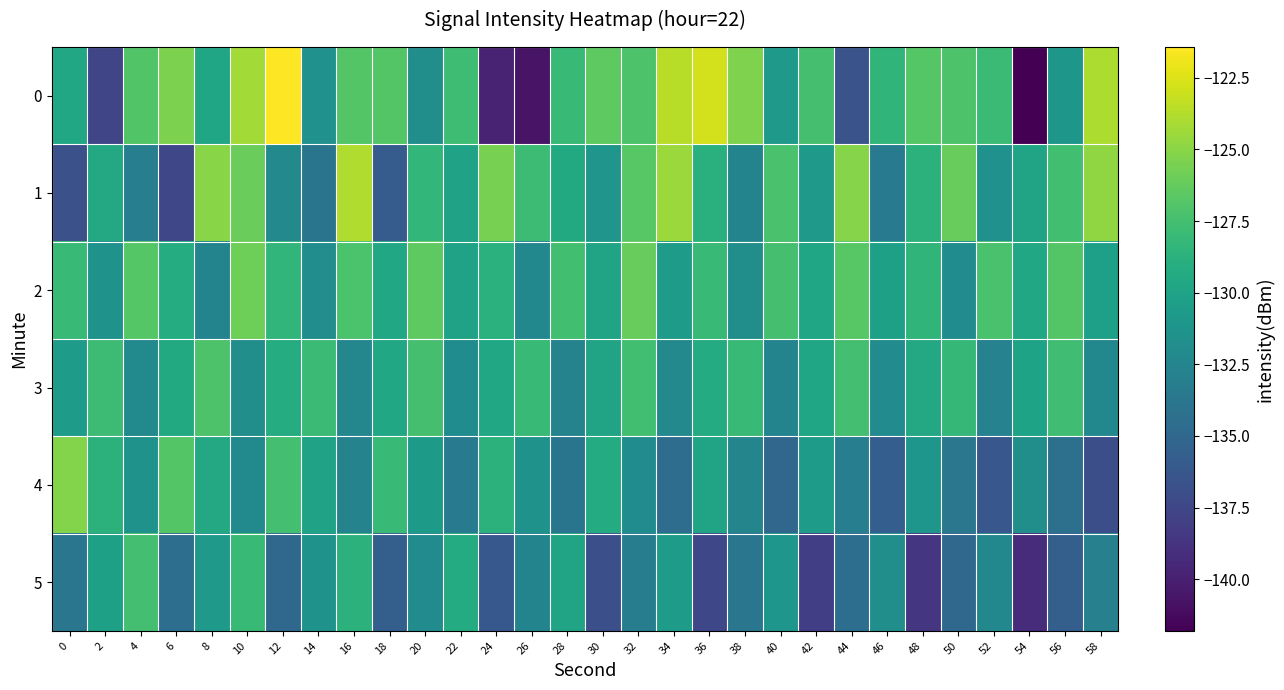

Rank the series at 10 from lowest to highest value.

4, 3, 5, 1, 2, 0